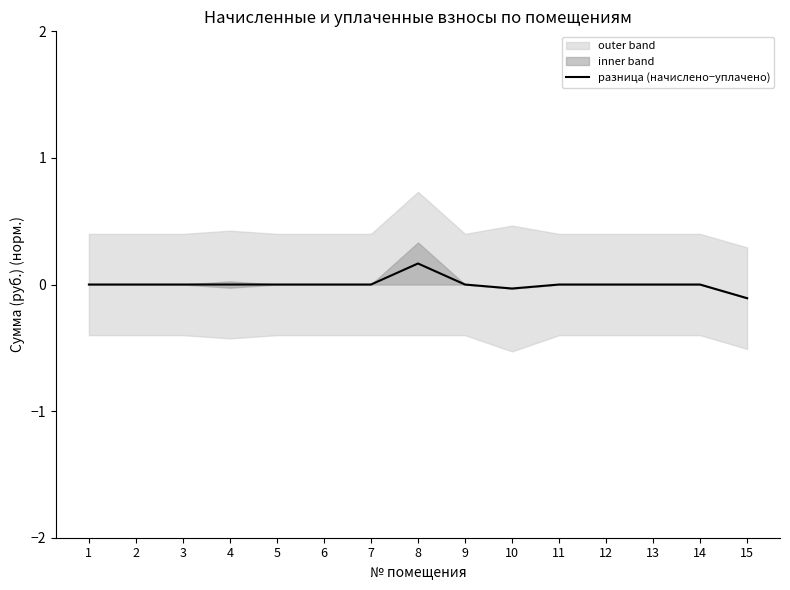

How many negative values are there?

2